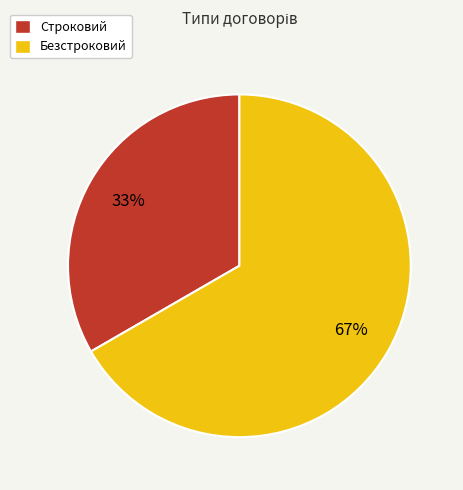

Which slice is the smallest?

Строковий